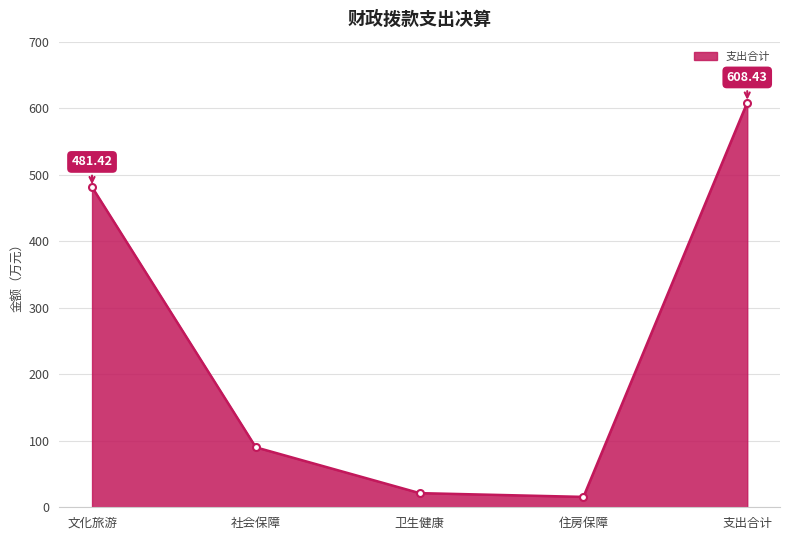

What is the difference between the second highest and minimum values?

465.8